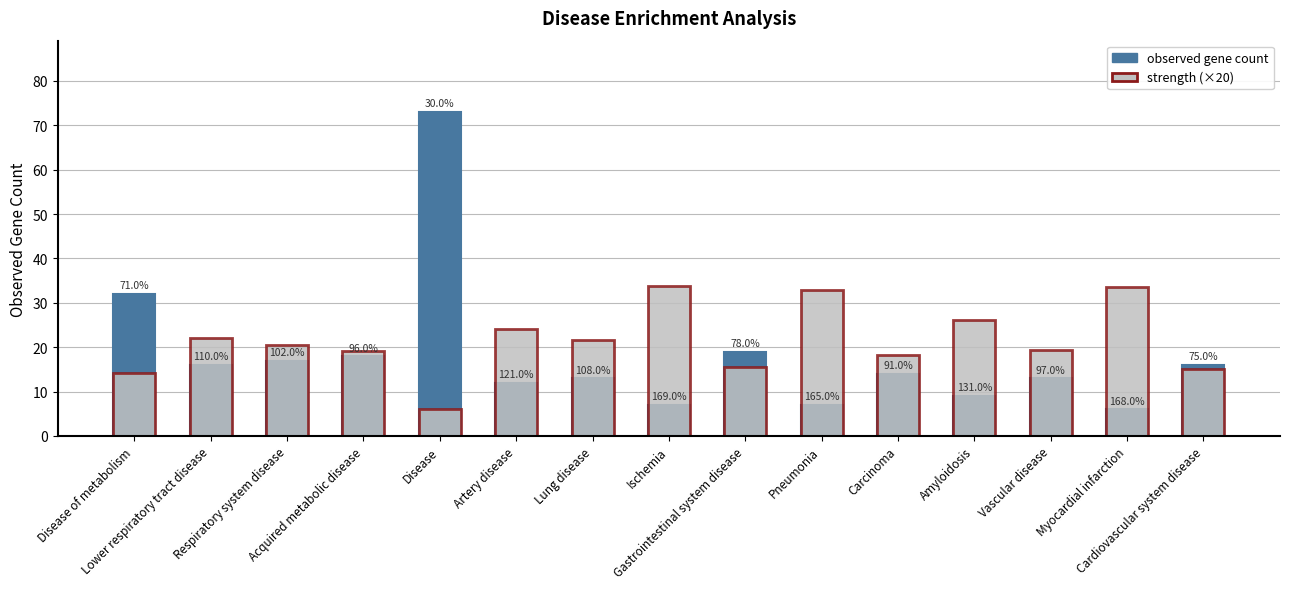

Is it true that observed gene count equals 42.5 at Disease of metabolism?

False